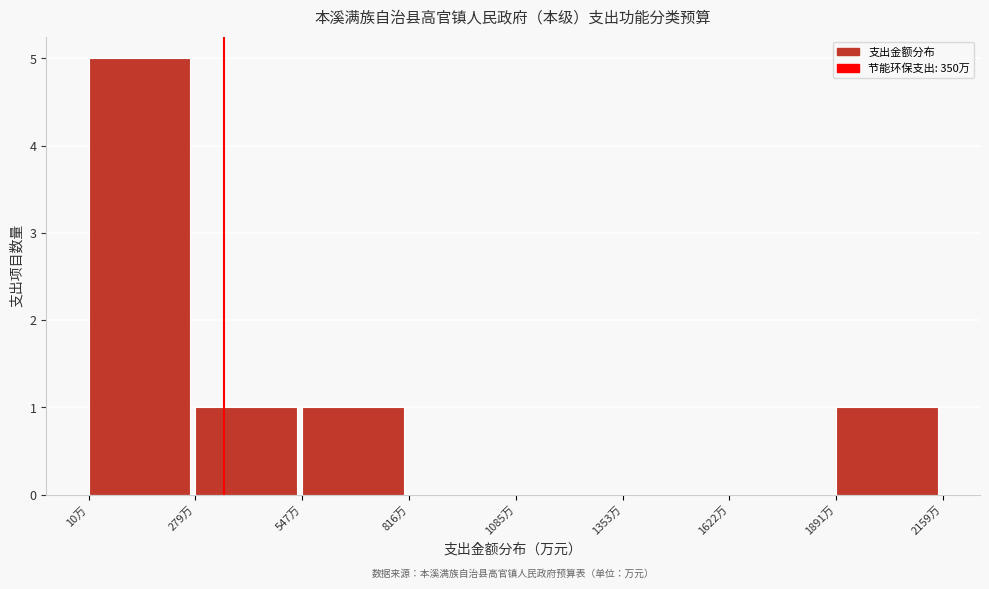

Reading left to right, list every bar in this chart as the range it spans on the x-axis followed by its height. Neither the bar edges nor the heights are printed on the chart, so give them approximately, as read against the axes.

0 to 300: 5
300 to 550: 1
550 to 800: 1
800 to 1100: 0
1100 to 1350: 0
1350 to 1600: 0
1600 to 1900: 0
1900 to 2150: 1